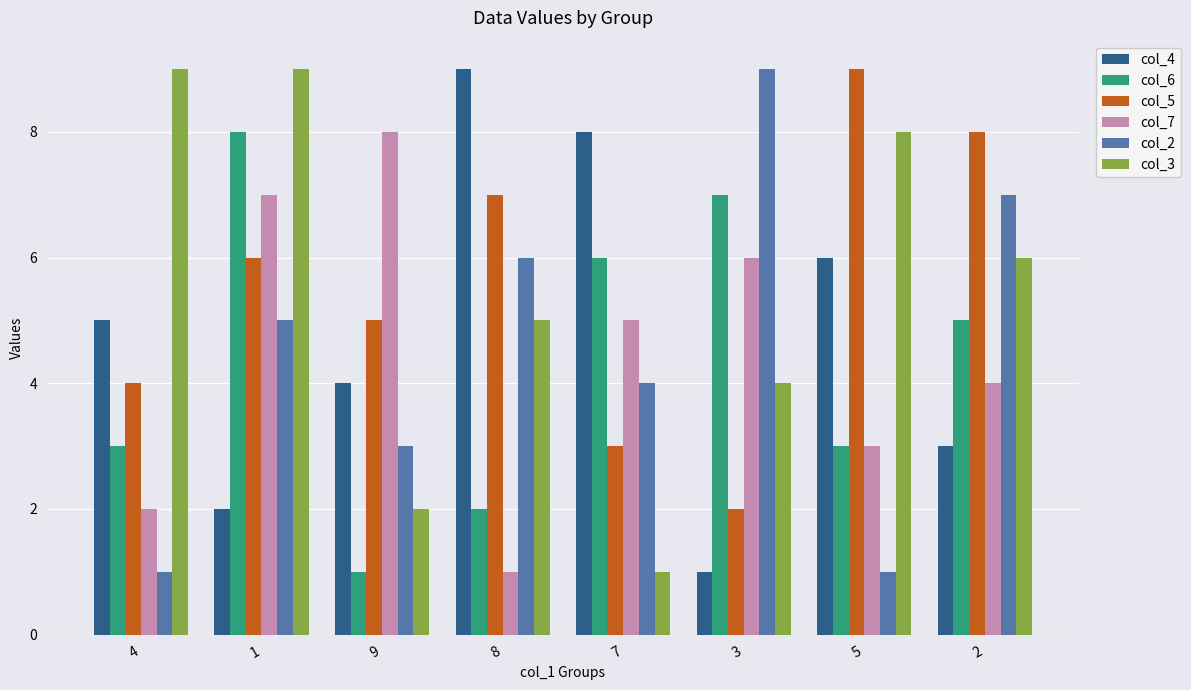

Reading left to right, transcribe all the data shown in this chart.

col_4: 5	2	4	9	8	1	6	3
col_6: 3	8	1	2	6	7	3	5
col_5: 4	6	5	7	3	2	9	8
col_7: 2	7	8	1	5	6	3	4
col_2: 1	5	3	6	4	9	1	7
col_3: 9	9	2	5	1	4	8	6